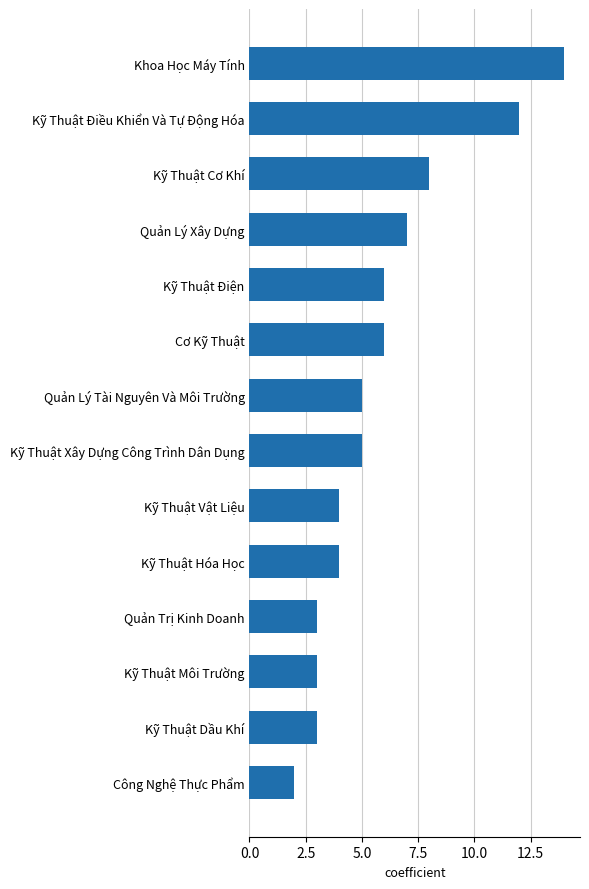

What is the smallest value displayed?

2